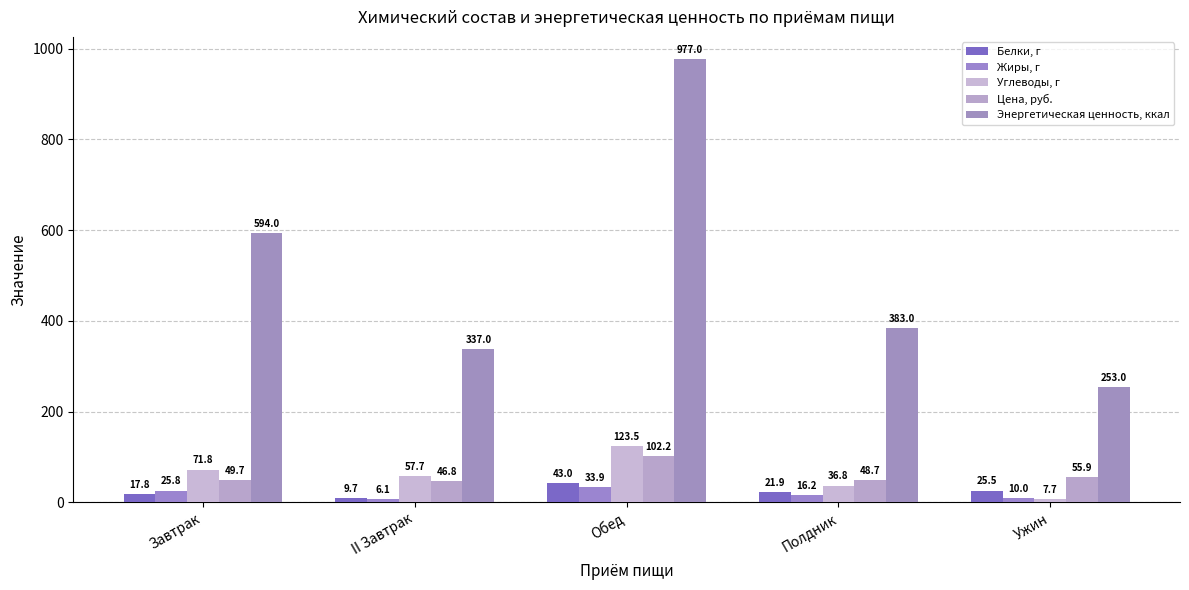

What is the label of the 2nd bar from the right?

Полдник